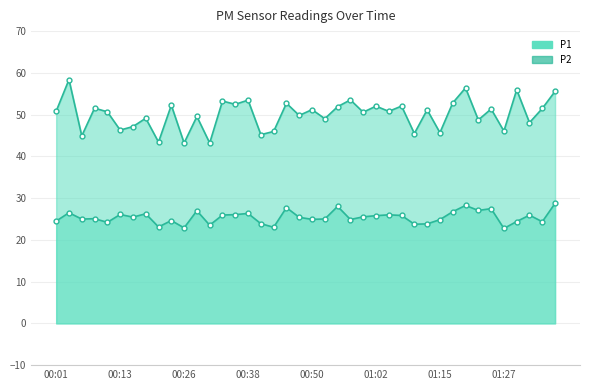

True or false: P1 and P2 cross at least once.

False